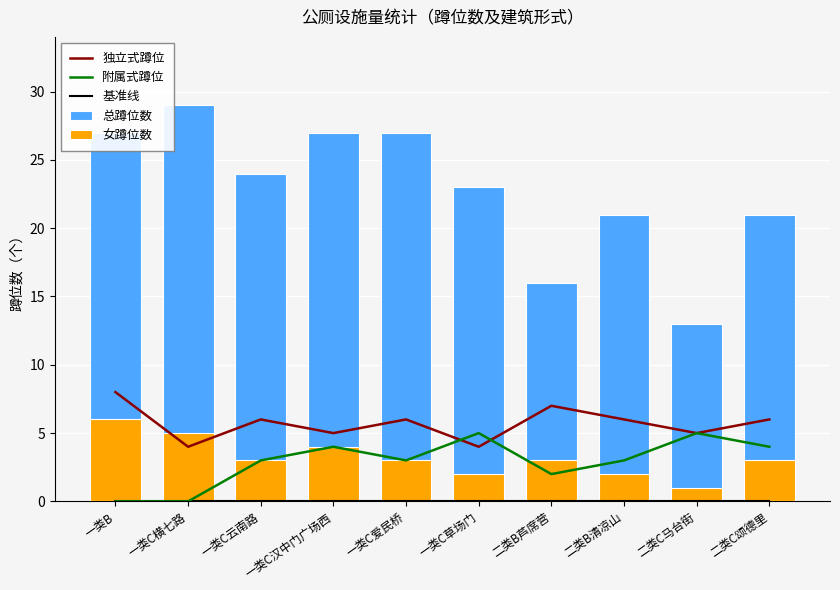

Count the 附属式蹲位 values in the range 2 to 4.

6